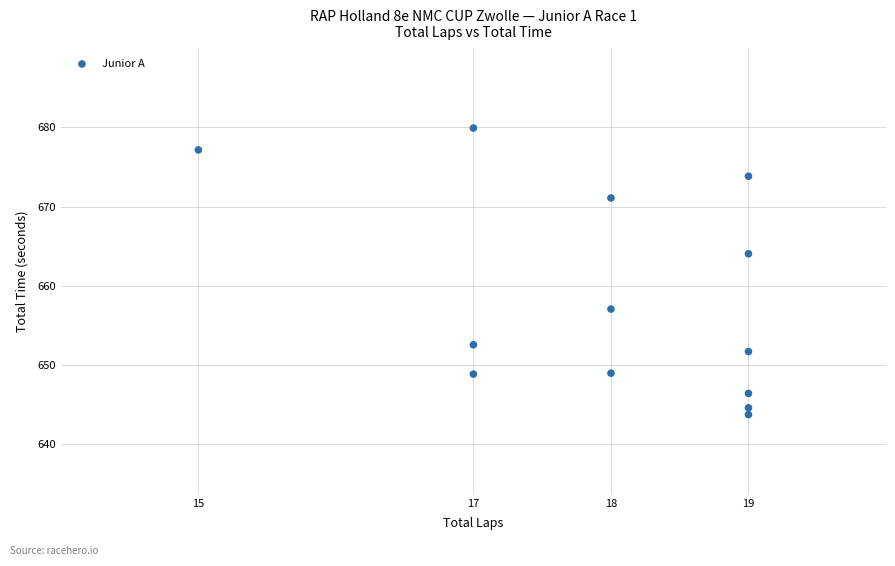

What is the range of Y values (max minus min)?

36.2